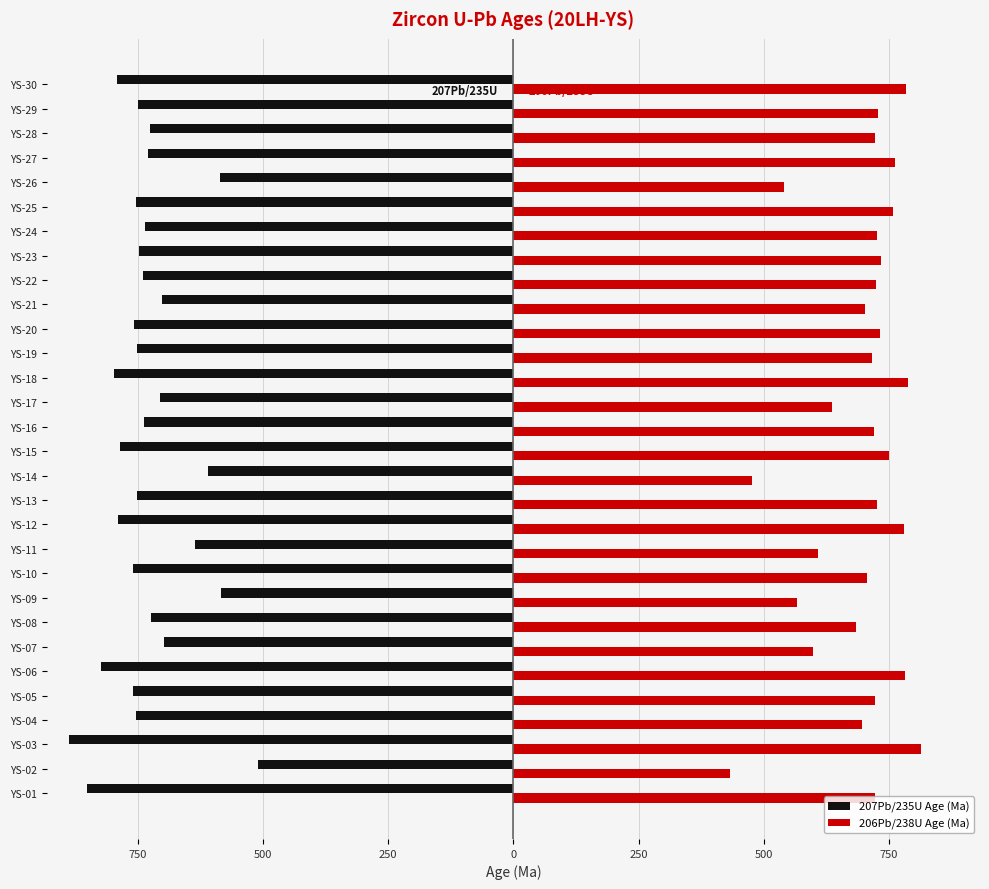

What are all the series names shown in the legend?

207Pb/235U Age (Ma), 206Pb/238U Age (Ma)